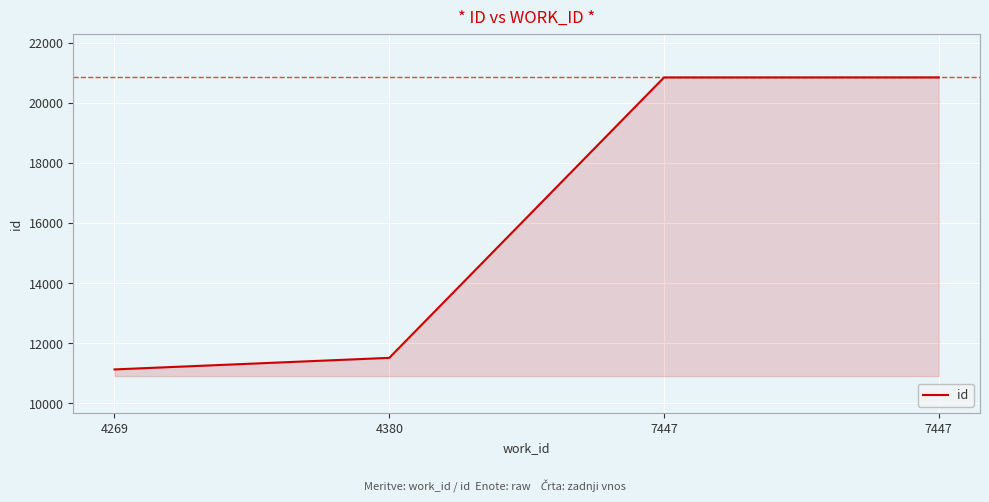

Does the chart have visible grid lines?

Yes